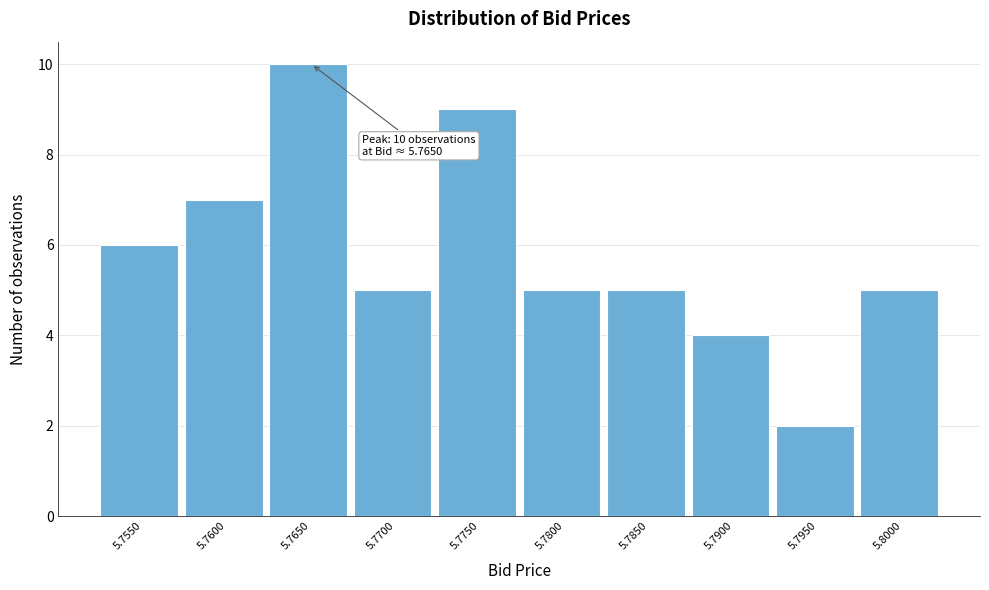

Reading right to left, transcribe all the data shown in this chart.

5	2	4	5	5	9	5	10	7	6